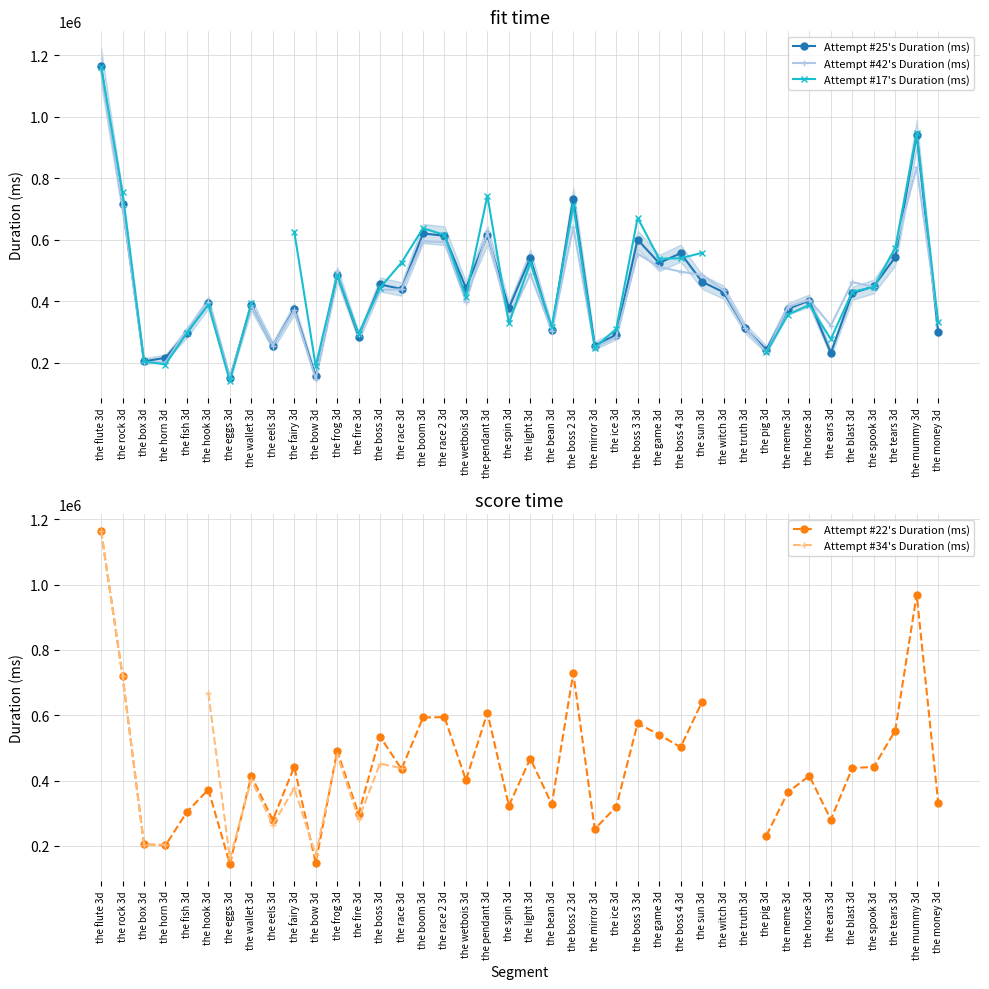

What is the difference between the maximum and minimum values in the Attempt #22's Duration (ms) series?

1020399.0